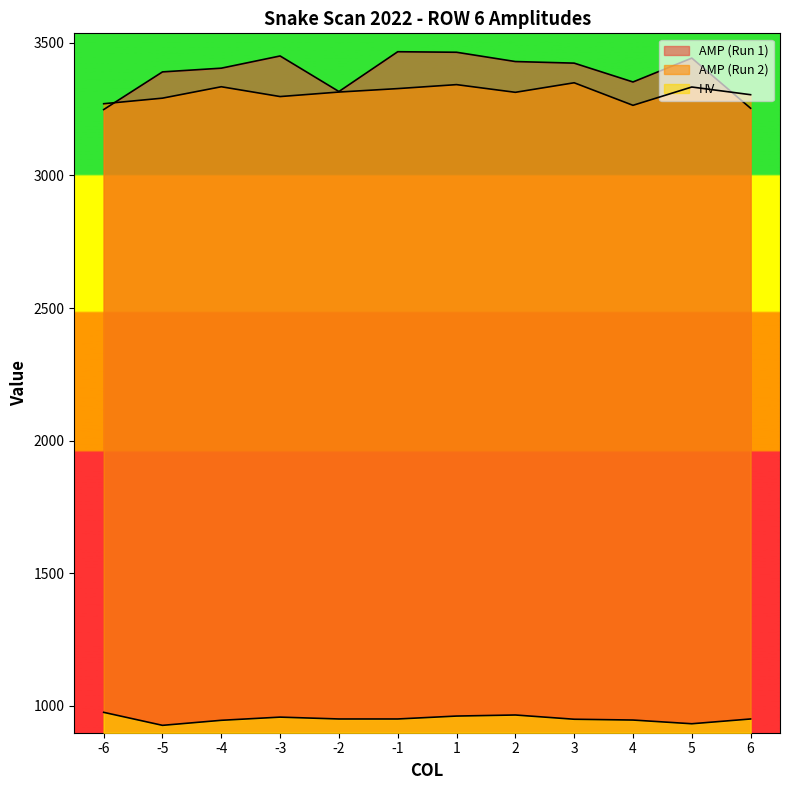

Rank the series by their maximum value, from lowest to highest.

HV, AMP (Run 2), AMP (Run 1)